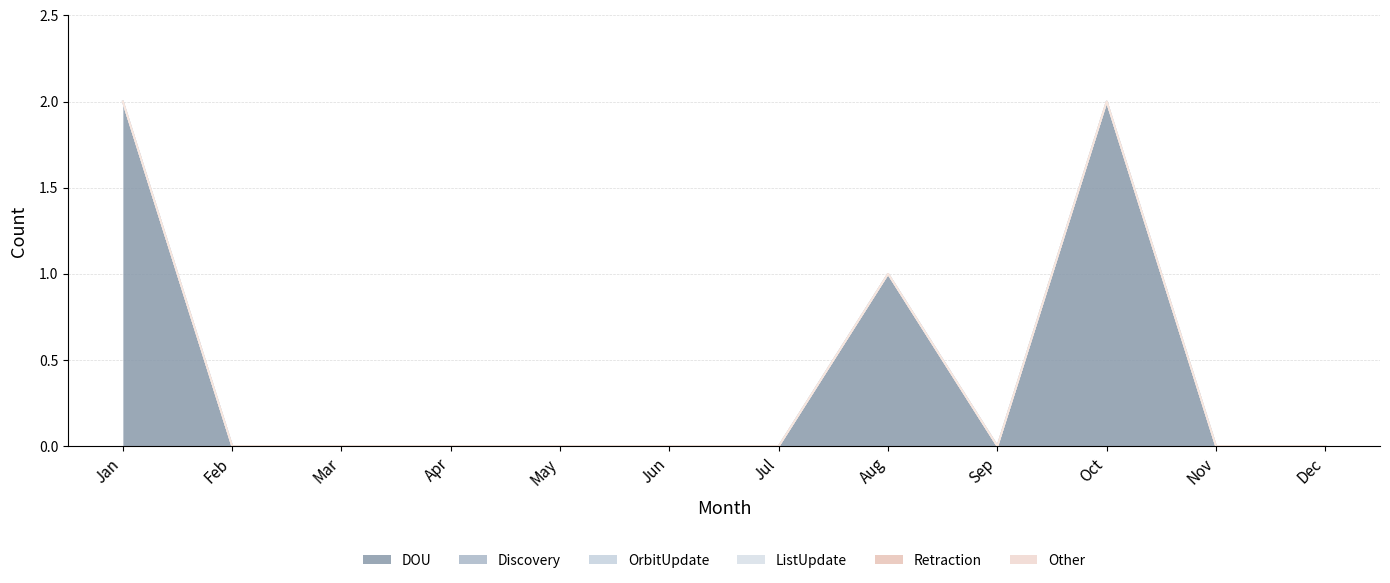

At which category does the chart reach its minimum across all series?

Feb